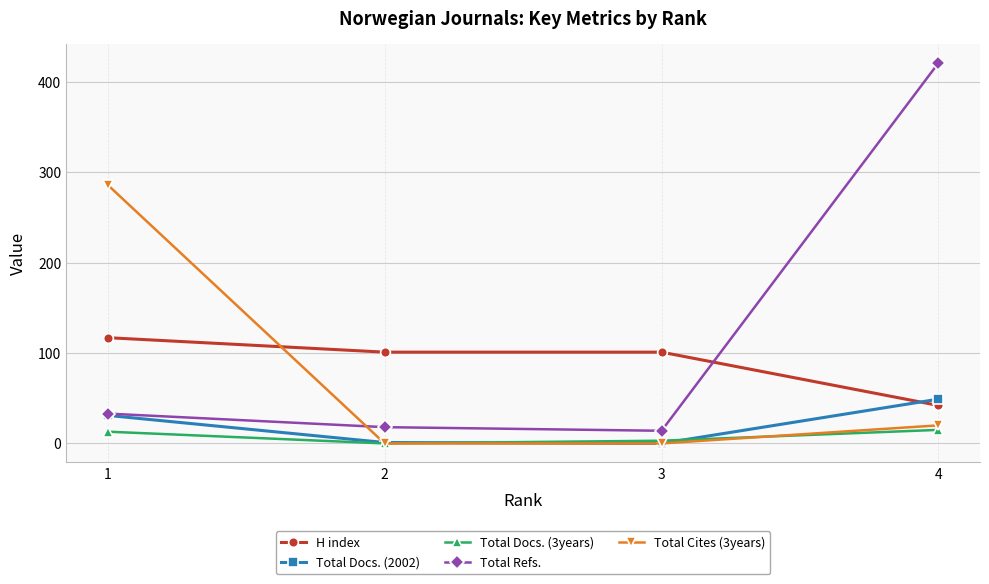

At how many categories does at least one series exceed 136?

2